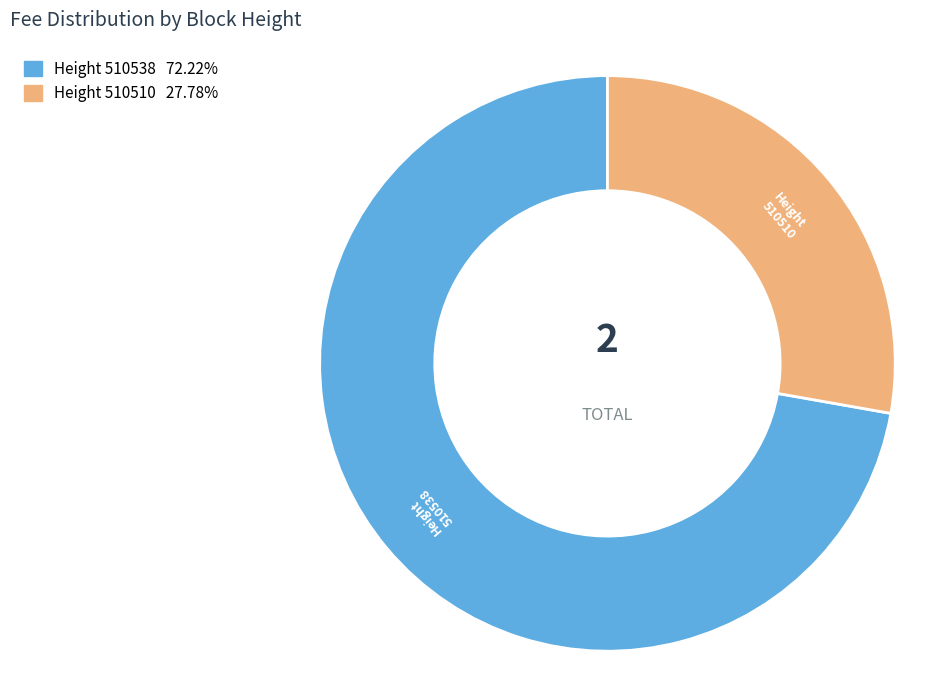

Is there any slice that represents more than half of the pie?

Yes